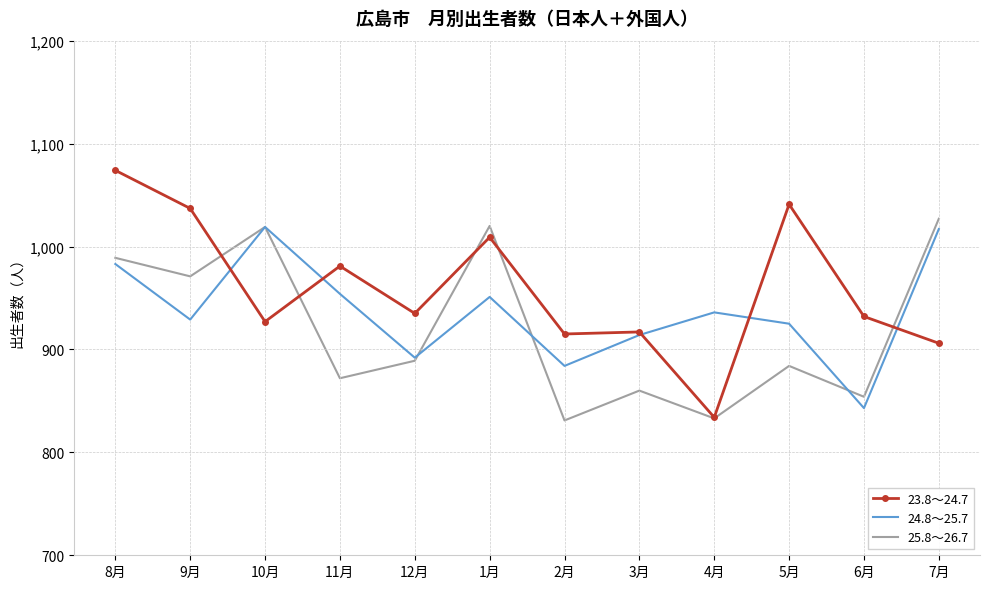

What is the difference between the second highest and minimum values in the 23.8～24.7 series?

207